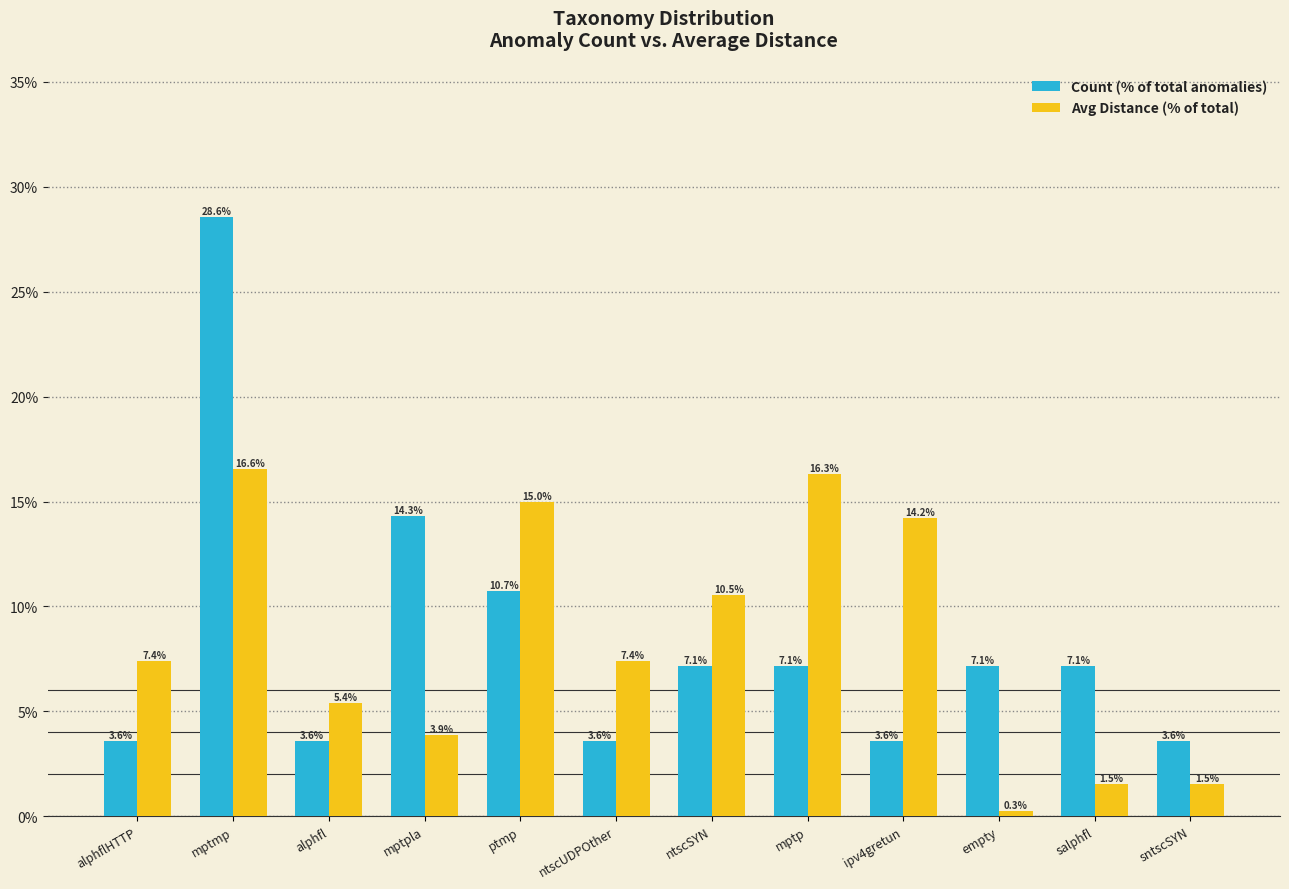

What is the minimum value for Count (% of total anomalies)?

3.6